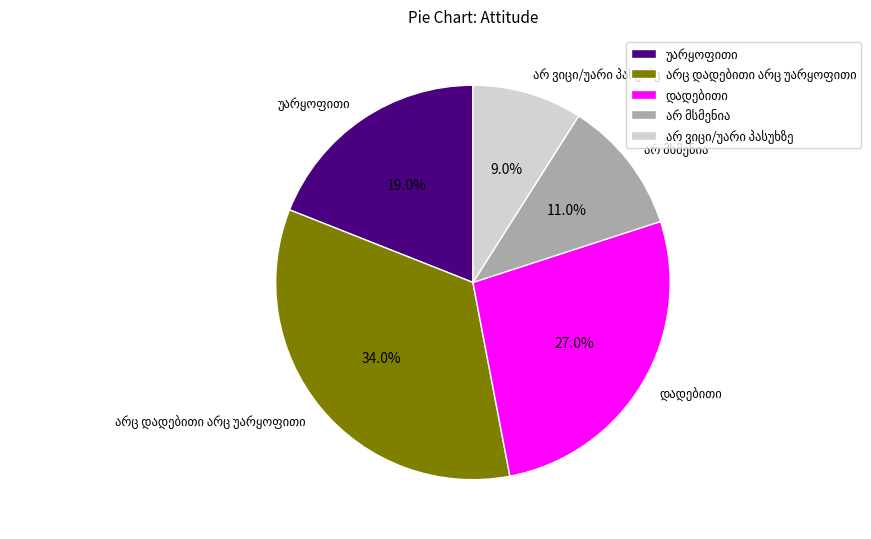

Is there a majority slice in this chart?

No